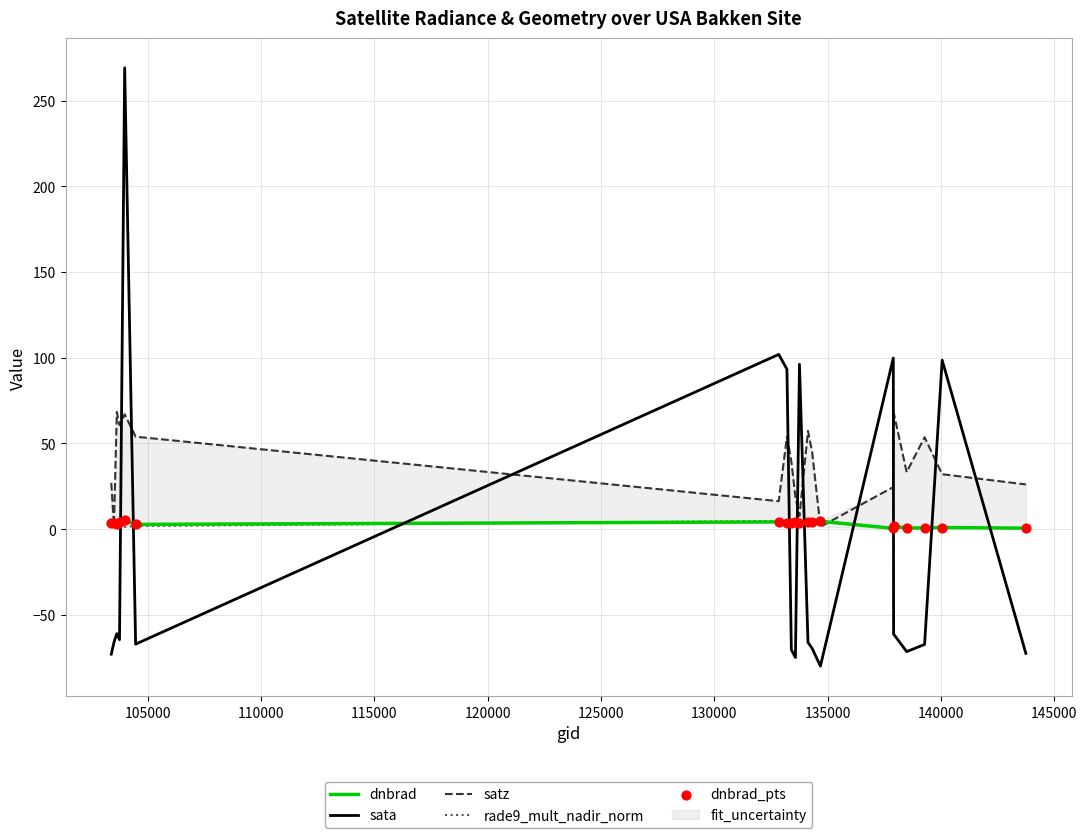

After their last crossing, which series has the higher values: dnbrad or sata?

dnbrad